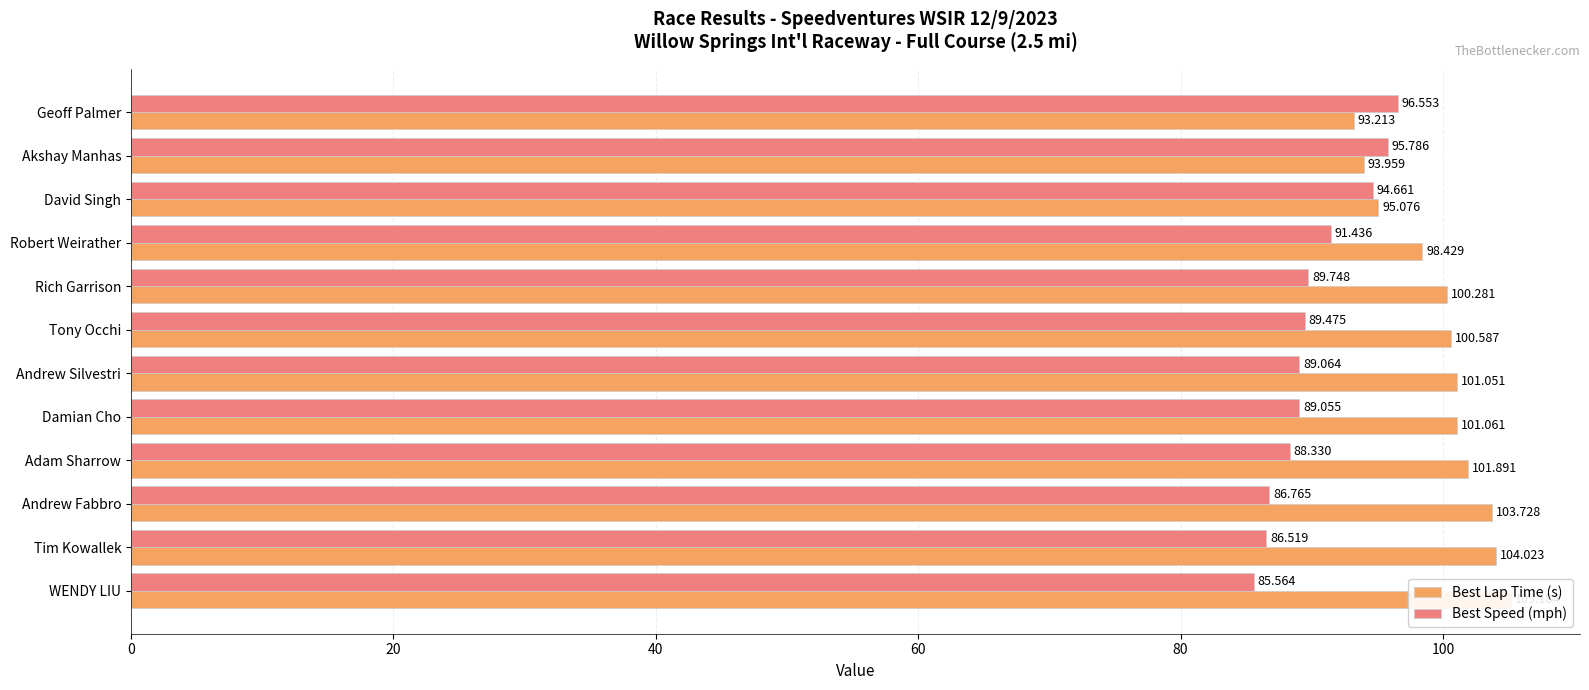

Reading right to left, list all the values displayed in this chart.

Best Lap Time (s): 105.2	104.0	103.7	101.9	101.1	101.1	100.6	100.3	98.4	95.1	94.0	93.2
Best Speed (mph): 85.6	86.5	86.8	88.3	89.1	89.1	89.5	89.7	91.4	94.7	95.8	96.6